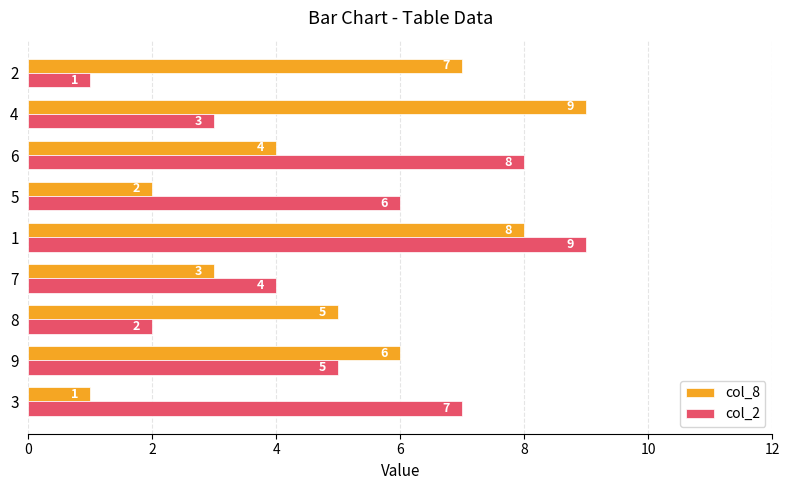

What is the difference between the maximum and minimum values in the col_8 series?

8